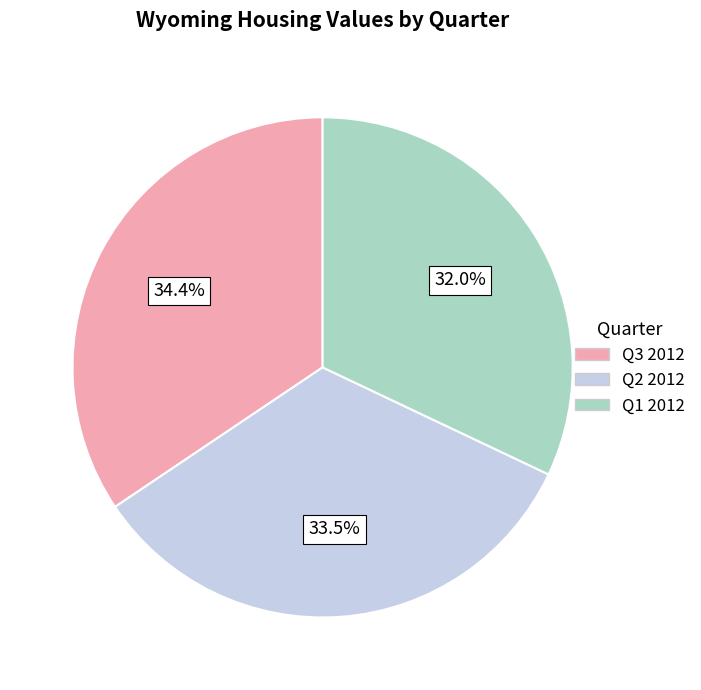

What is the ratio of the value at Q3 2012 to the value at Q1 2012?

1.1